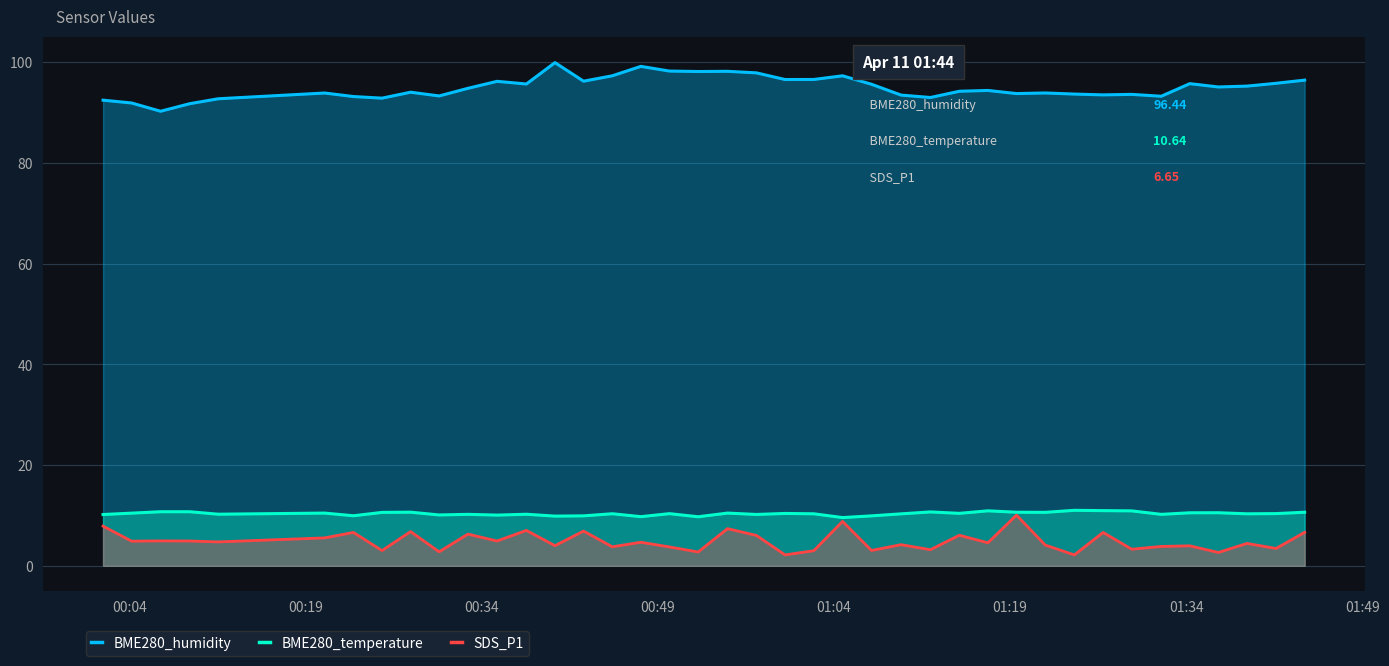

What is the lowest value of the BME280_humidity series?

90.3